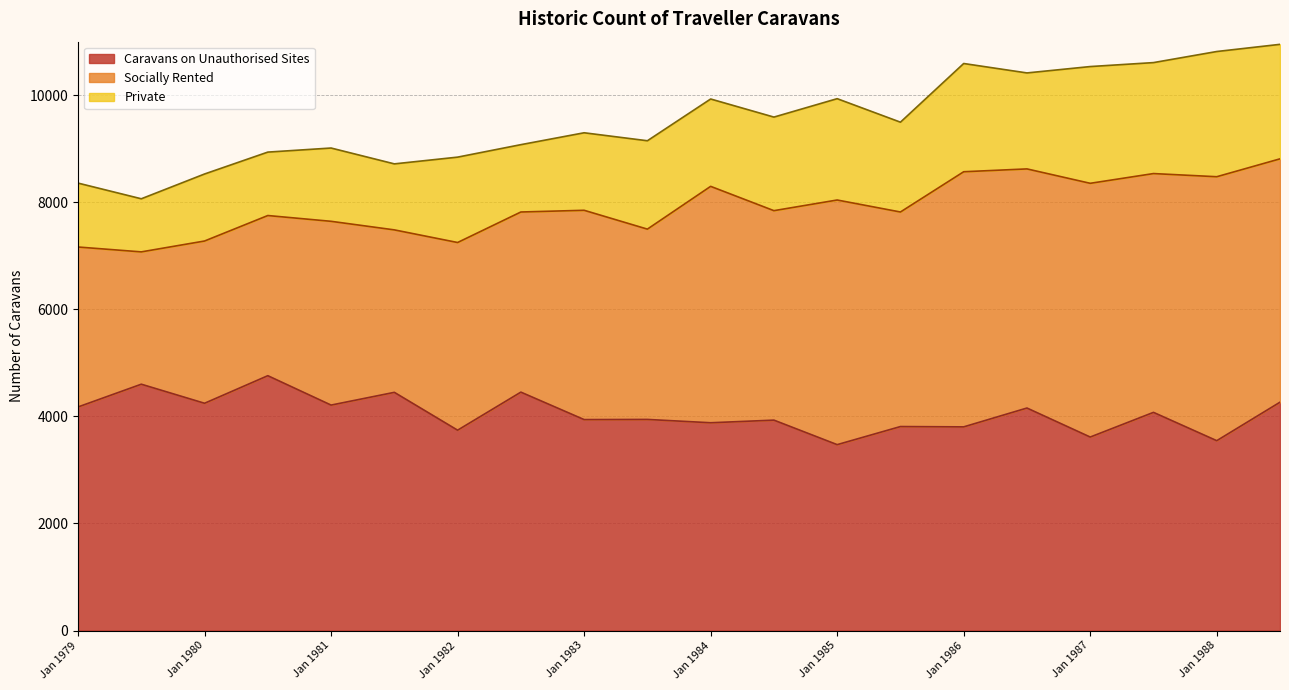

Reading left to right, transcribe all the data shown in this chart.

Caravans on Unauthorised Sites: 4176	4601	4245	4760	4211	4449	3742	4453	3940	3943	3881	3930	3472	3810	3804	4156	3614	4075	3546	4265
Socially Rented: 2988	2472	3031	2992	3433	3035	3506	3365	3910	3555	4416	3913	4570	4008	4766	4467	4740	4461	4931	4546
Private: 1194	992	1252	1185	1369	1233	1595	1258	1448	1651	1632	1748	1893	1678	2022	1793	2181	2073	2339	2139